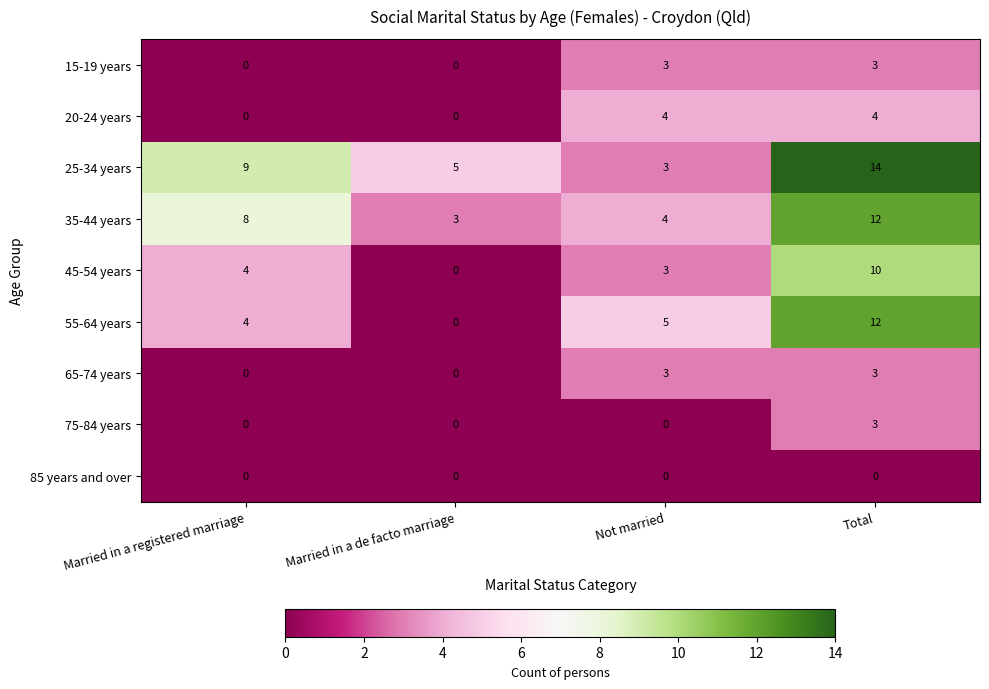

At how many categories does at least one series exceed 4?

4